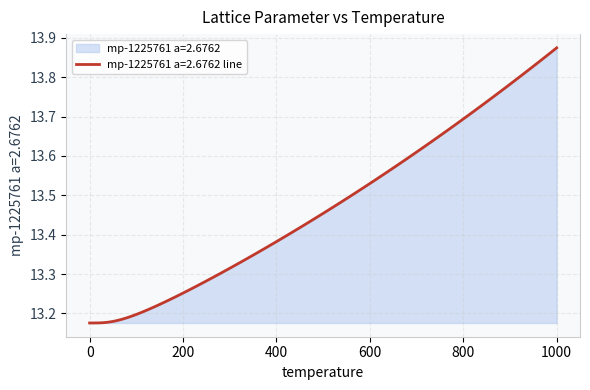

What is the difference between the maximum and minimum values?

0.7